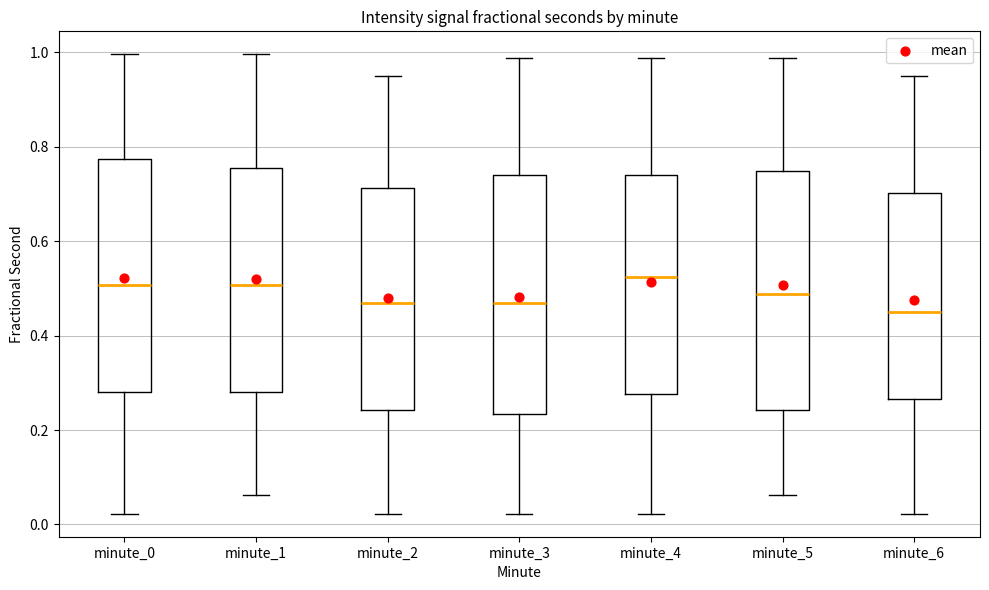

Where does the upper whisker of the box for minute_0 end on the y-axis? The values are not printed on the chart, so give them approximately, as read against the axis.

1.00